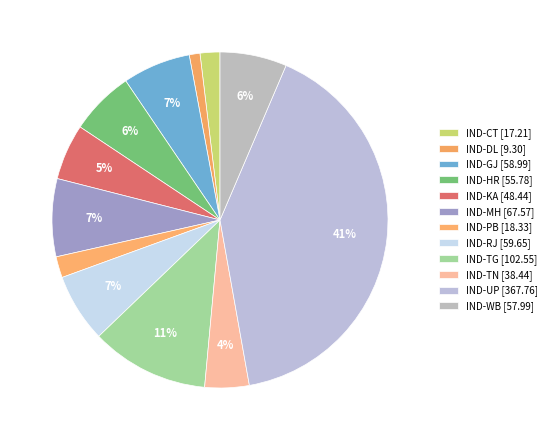

Which category has the biggest portion of the pie?

IND-UP